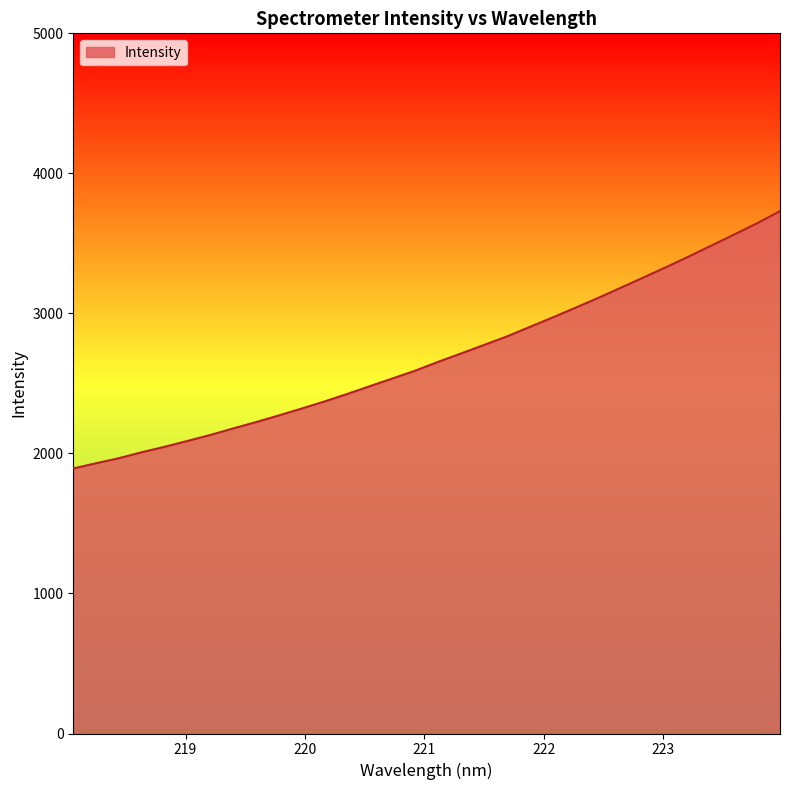

What is the maximum value shown in the chart?

3730.3